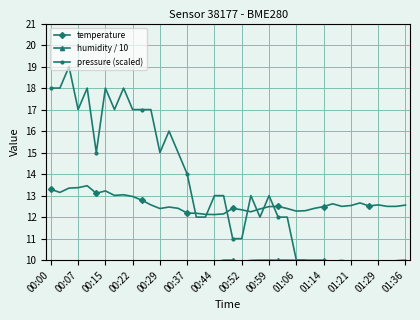

Rank the series at 17 from lowest to highest value.

humidity / 10, pressure (scaled), temperature